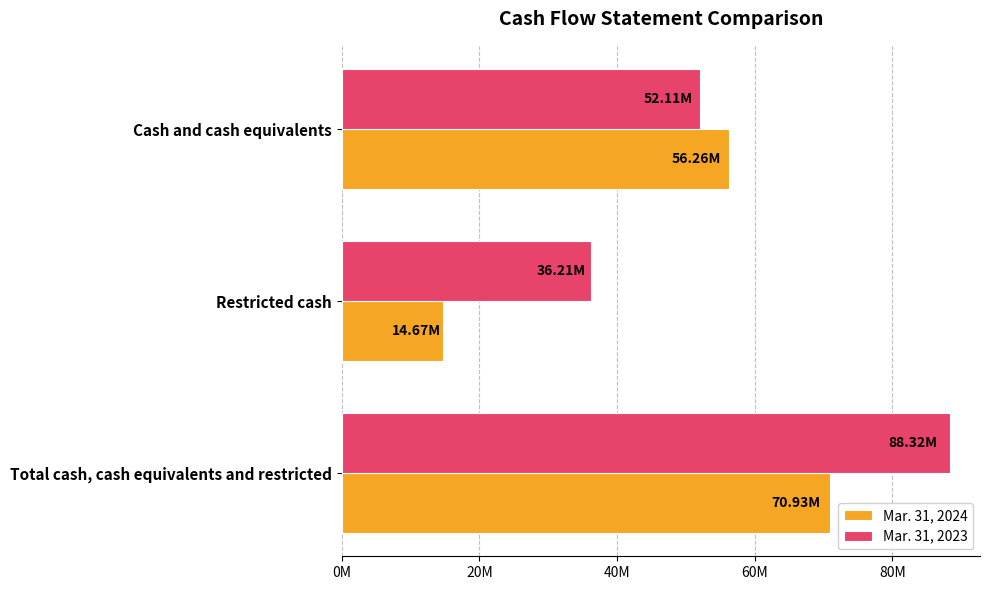

At which category is the sum across all series the highest?

Total cash, cash equivalents and restricted